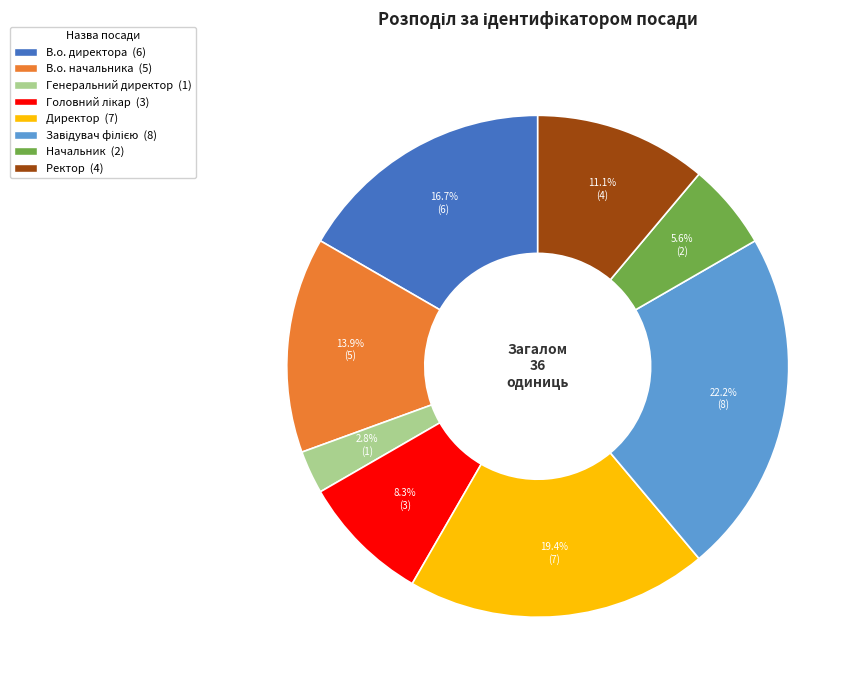

The Ректор slice represents 22% of the pie. True or false?

False